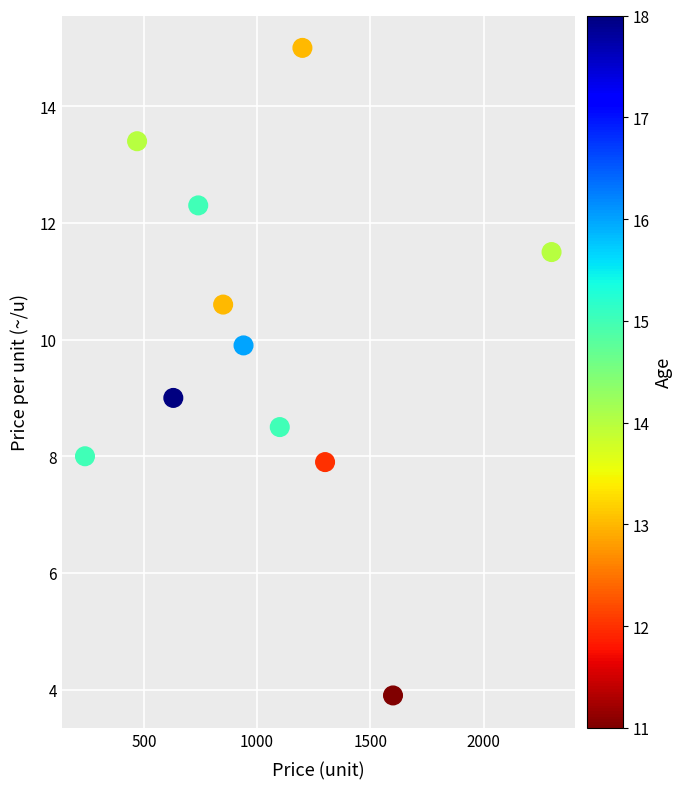

What is the range of X values (max minus min)?

2060.0